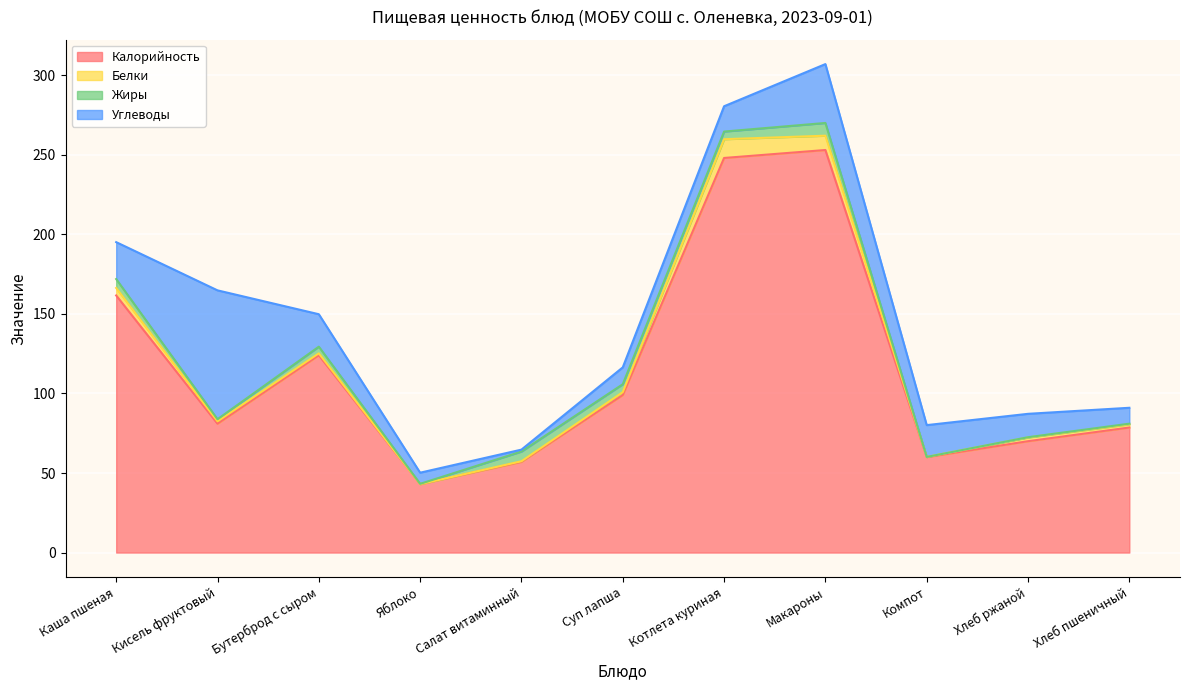

What is the maximum value for Белки?

11.8